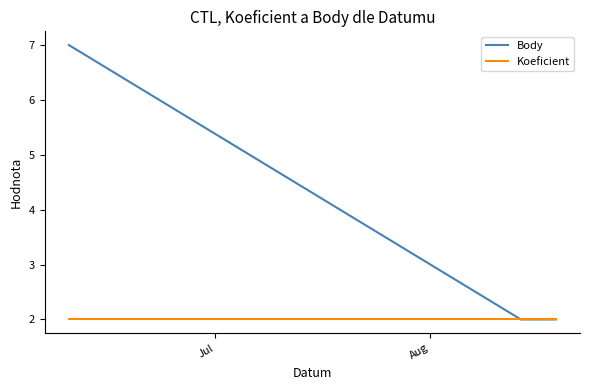

What are all the series names shown in the legend?

Body, Koeficient